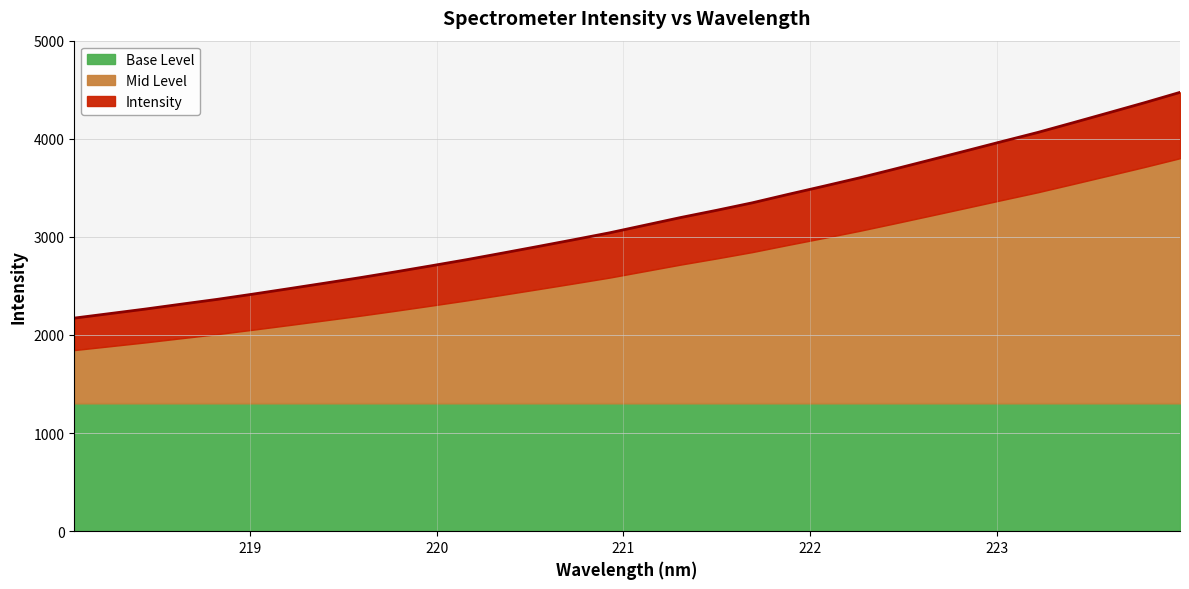

What is the change in value from 220.7354 to 223.408?

+1192.3